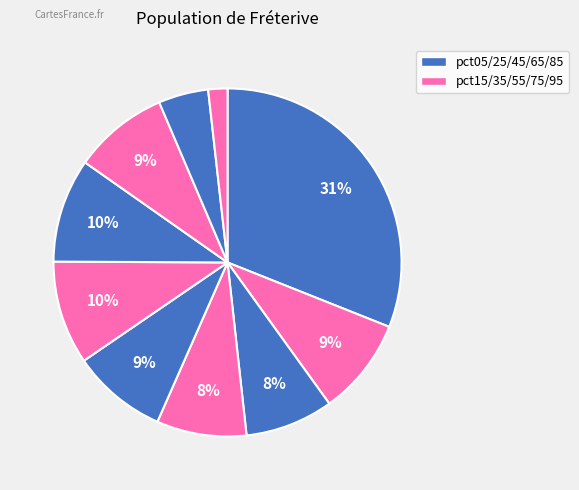

Does any single category account for the majority?

No